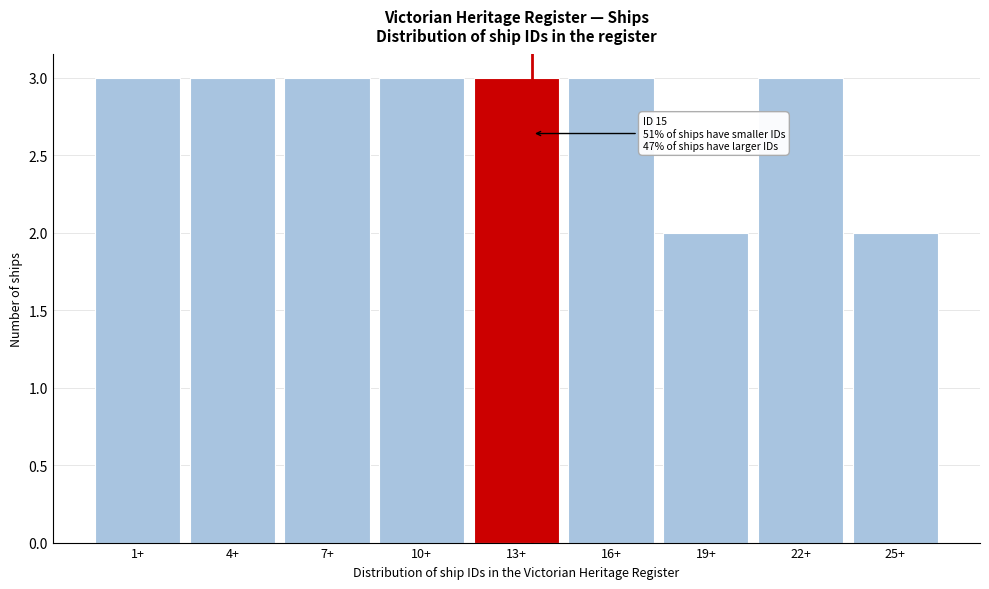

Reading left to right, what are all the values shown in this chart?

1+=3	4+=3	7+=3	10+=3	13+=3	16+=3	19+=2	22+=3	25+=2